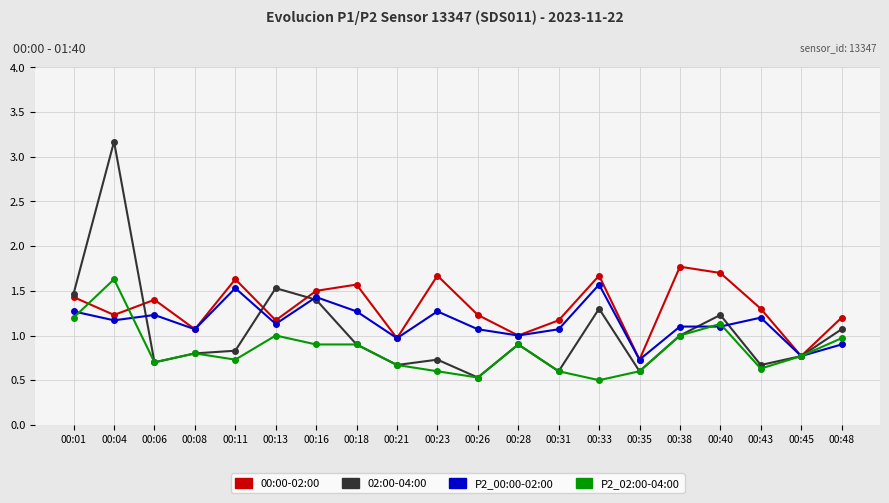

Which series has the widest spread of values?

02:00-04:00